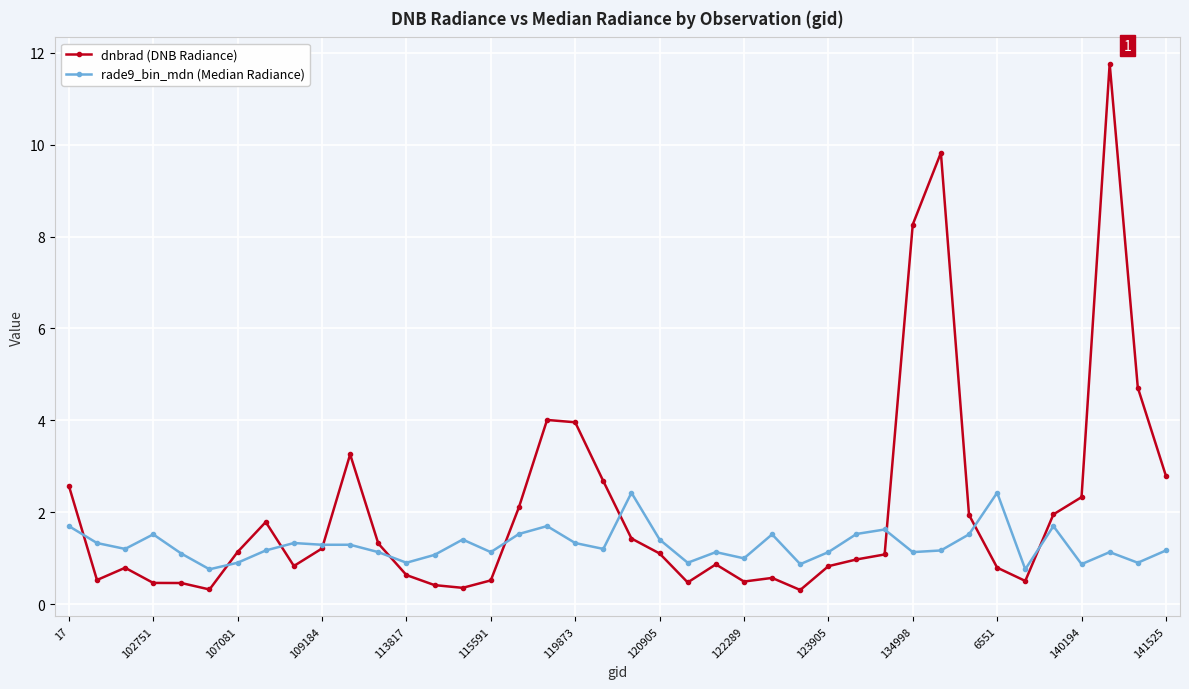

What is the value of the dnbrad (DNB Radiance) point at the 11th from the left?

3.3